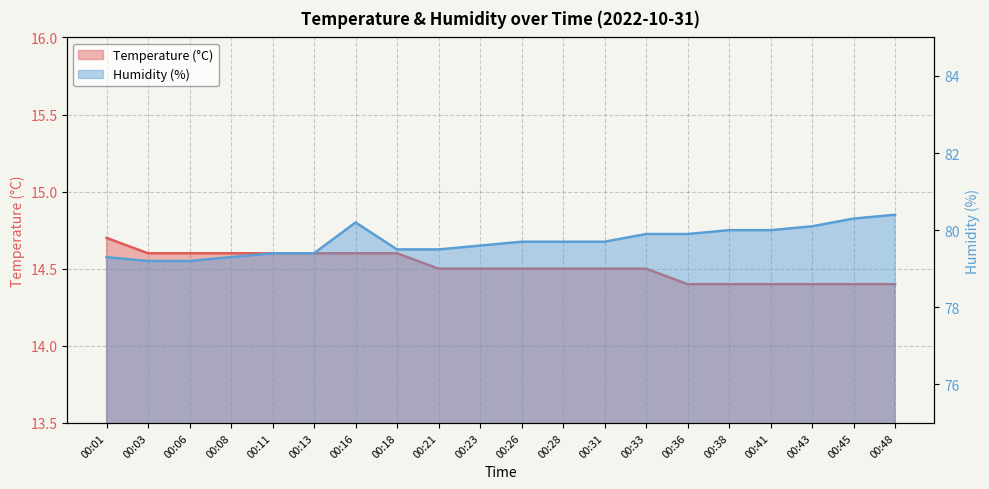

List the series in order of their peak value, highest first.

Humidity (%), Temperature (°C)